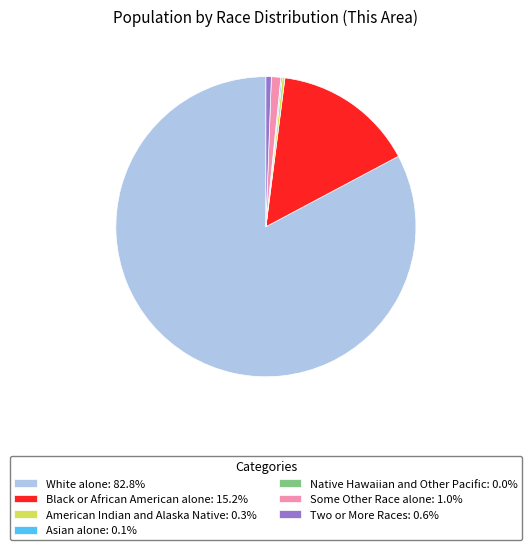

Does any single category account for the majority?

Yes